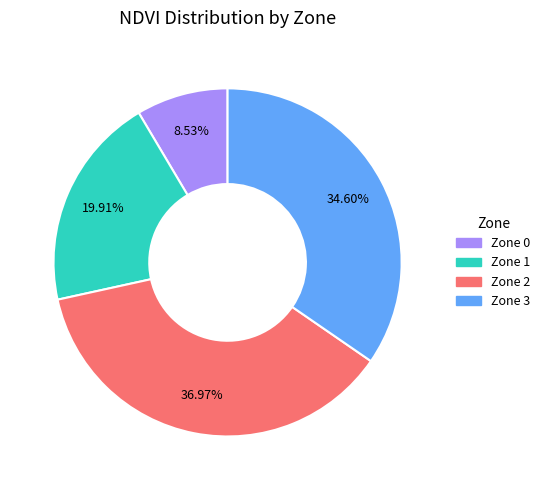

Which category has the smallest portion of the pie?

Zone 0